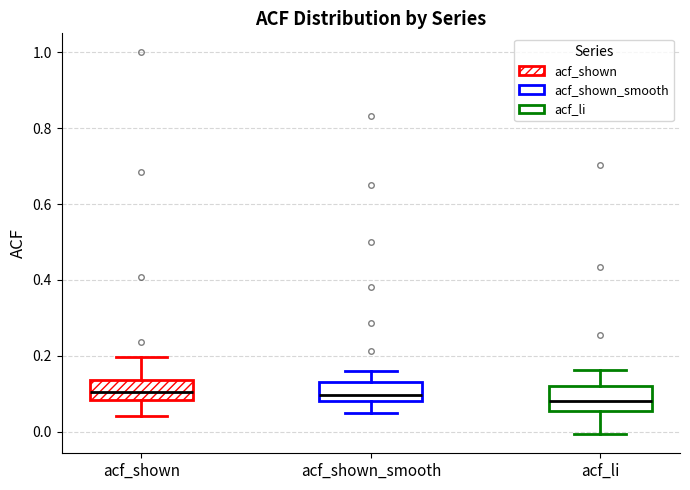

Reading left to right, read every box against the y-axis: the position of its median line, the range the box covers, and the ends of its whiskers. The values are not printed on the chart, so give them approximately, as read against the axis.

acf_shown: median 0.10, box 0.08 to 0.14, whiskers 0.04 to 0.20
acf_shown_smooth: median 0.10, box 0.08 to 0.14, whiskers 0.04 to 0.16
acf_li: median 0.08, box 0.06 to 0.12, whiskers 0.00 to 0.16